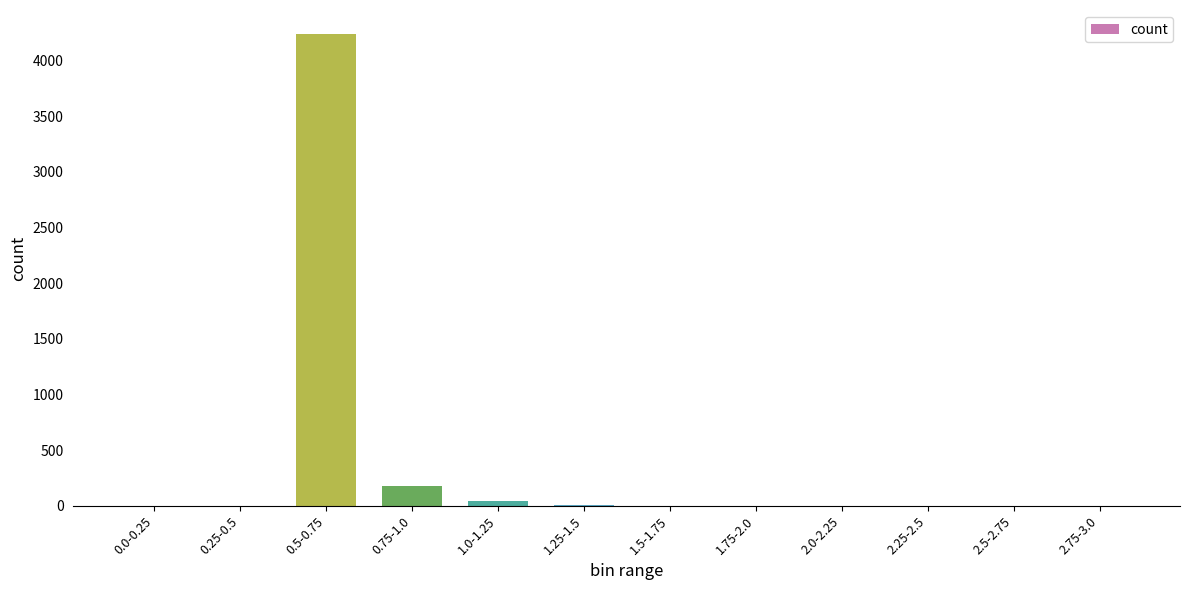

What is the sum of all values?

4464